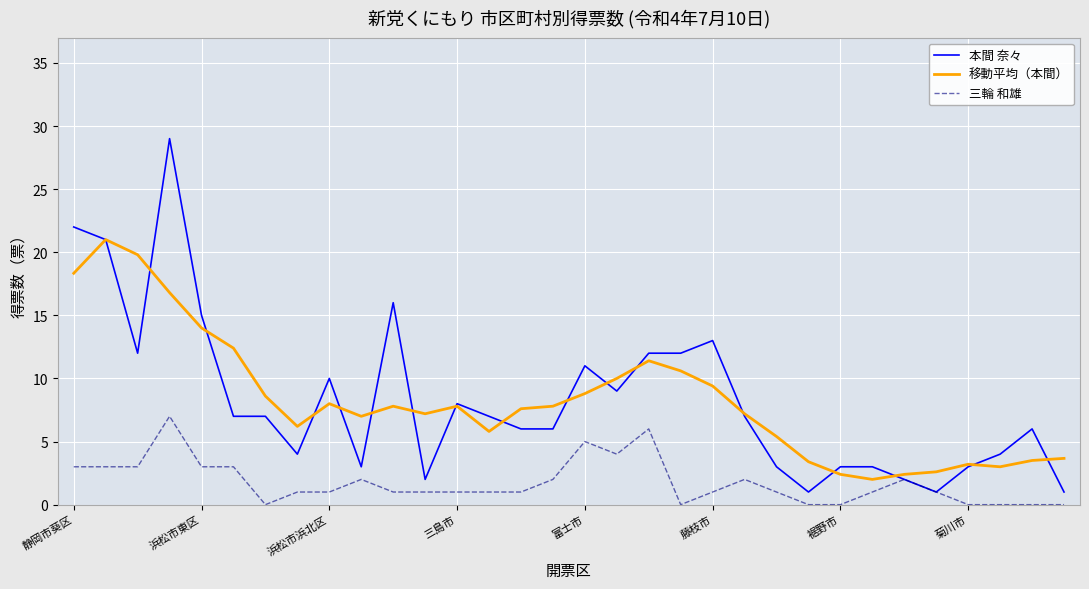

Which series has the widest spread of values?

本間 奈々